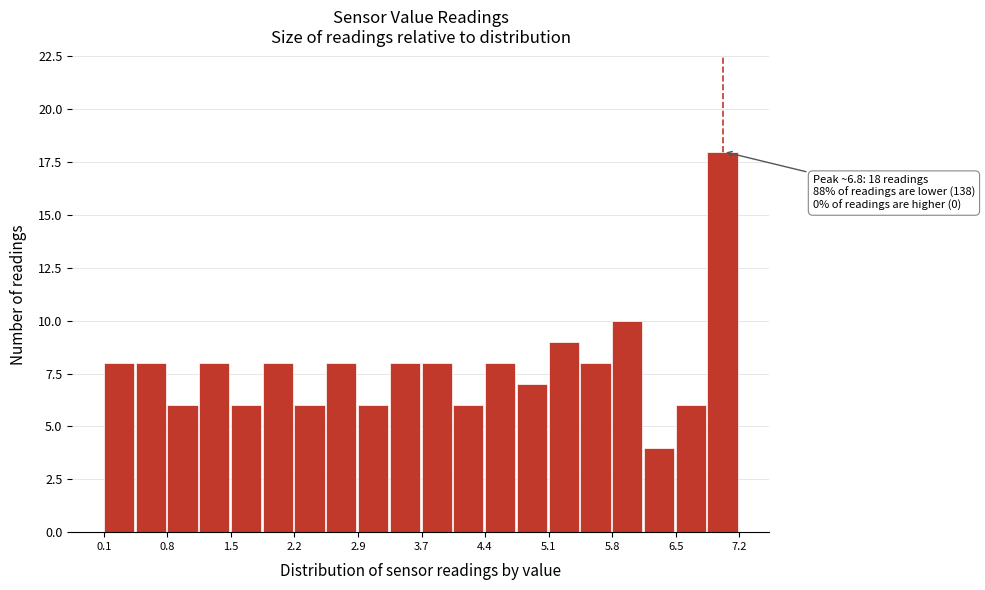

Around what value on the x-axis is the tallest bar? Give the approximate position of its centre, as read against the axis.

7.0